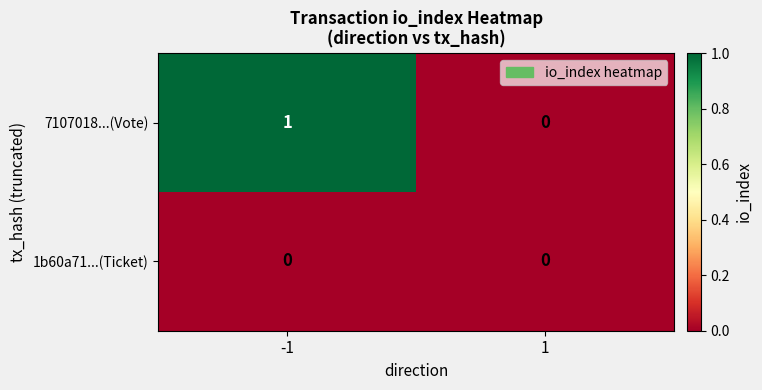

Reading left to right, transcribe all the data shown in this chart.

7107018...(Vote): -1=1	1=0
1b60a71...(Ticket): -1=0	1=0